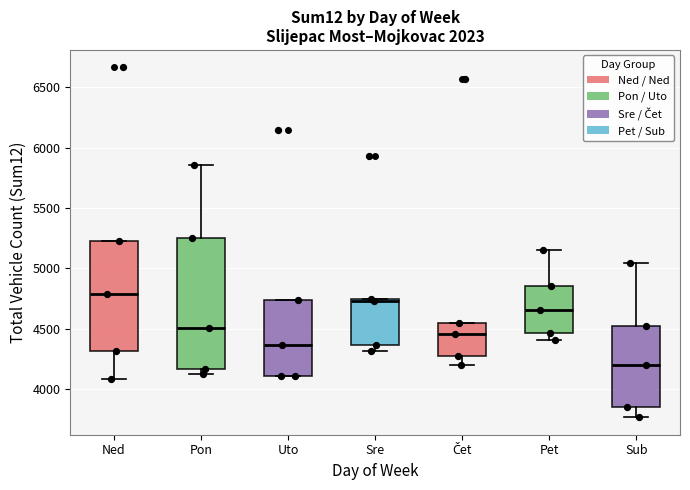

Which box has the highest median line?

Ned